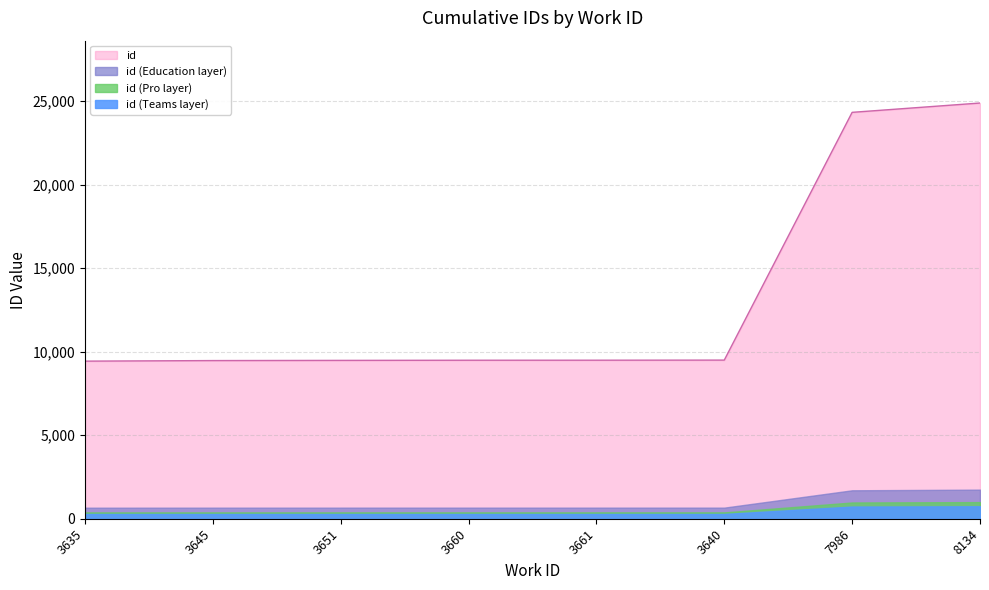

True or false: there are more than 1 points higher than both neighbors.

False